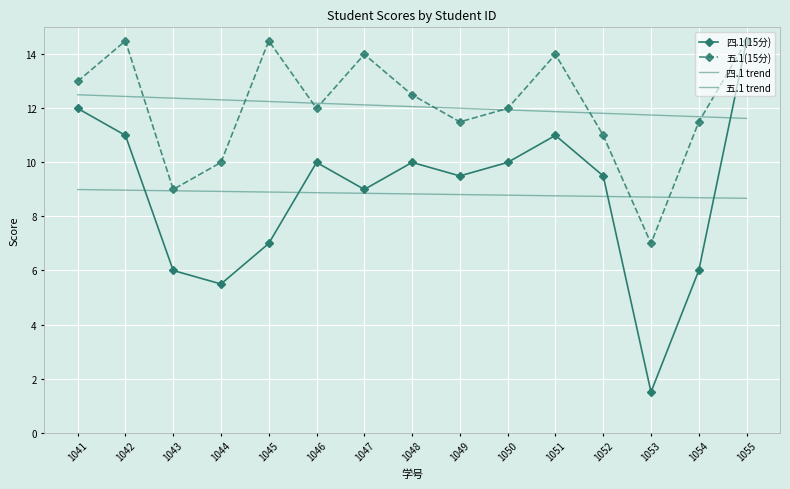

How many interior local peaks does the 四.1(15分) series have?

3